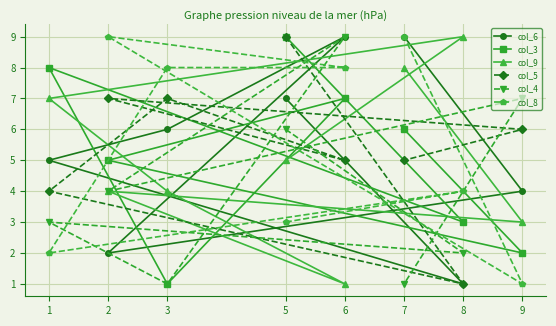

How many lines are shown in the chart?

6